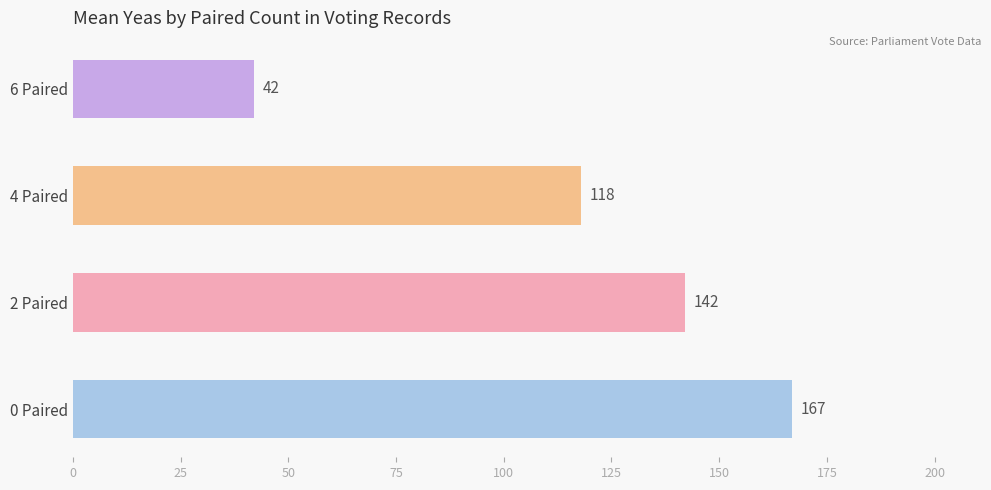

What is the sum of all values?

469